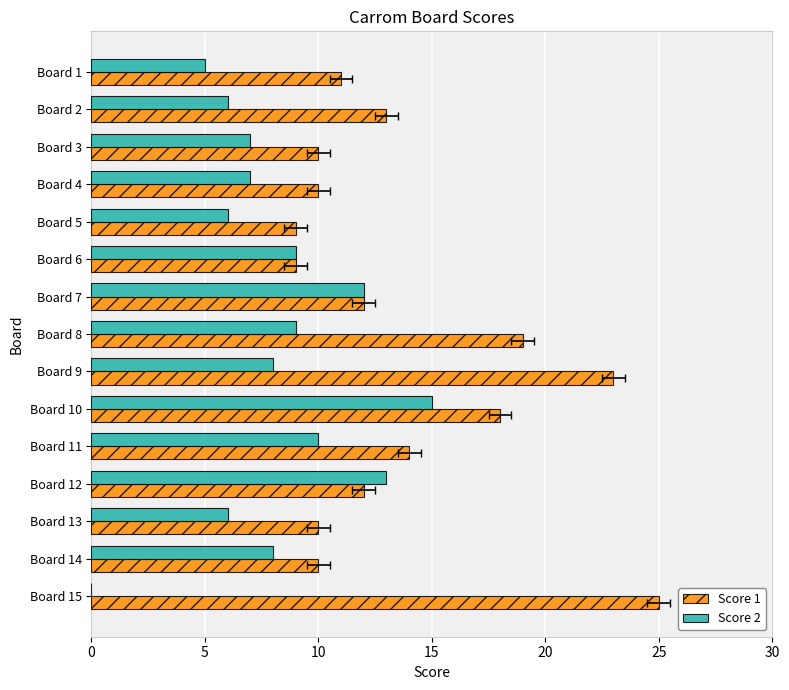

The Score 1 series shows 42 at Board 15. True or false?

False